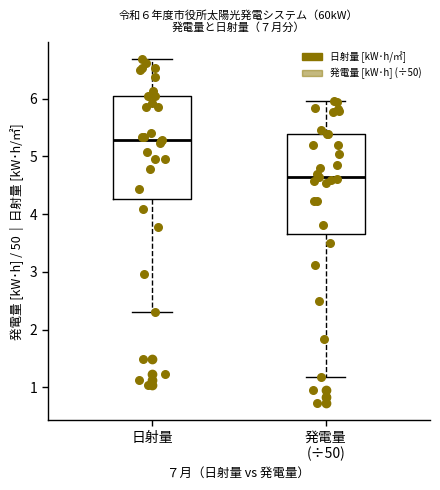

Which box has the lowest median line?

発電量 (÷50)